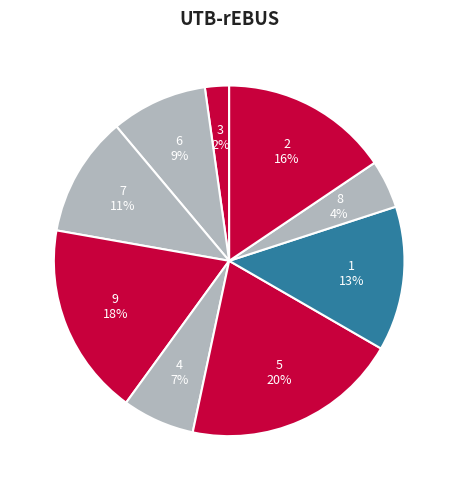

Which has a higher value, 1 or 5?

5